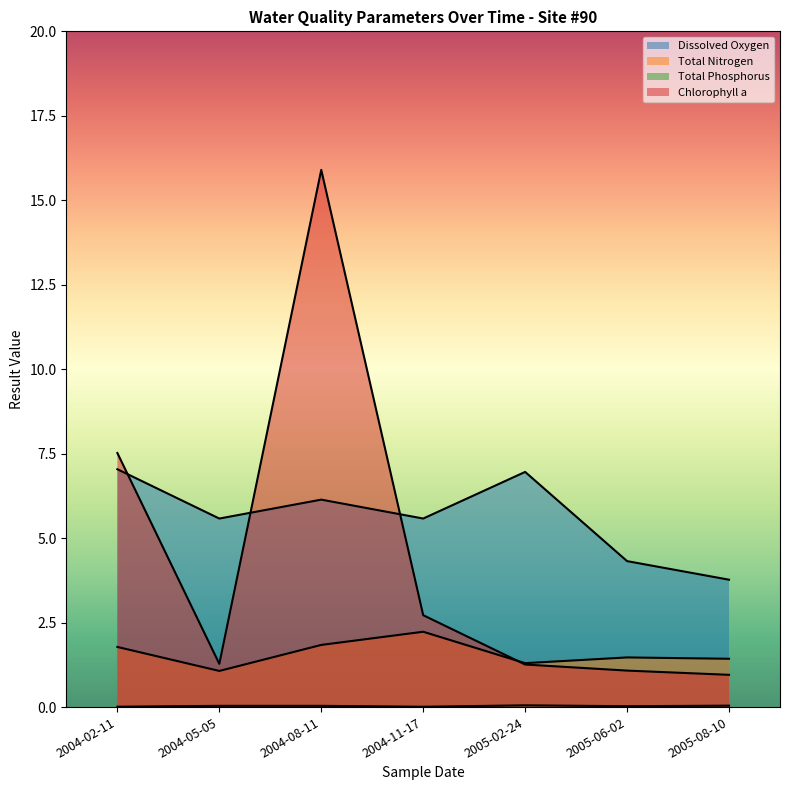

True or false: Dissolved Oxygen and Chlorophyll a cross at least once.

True